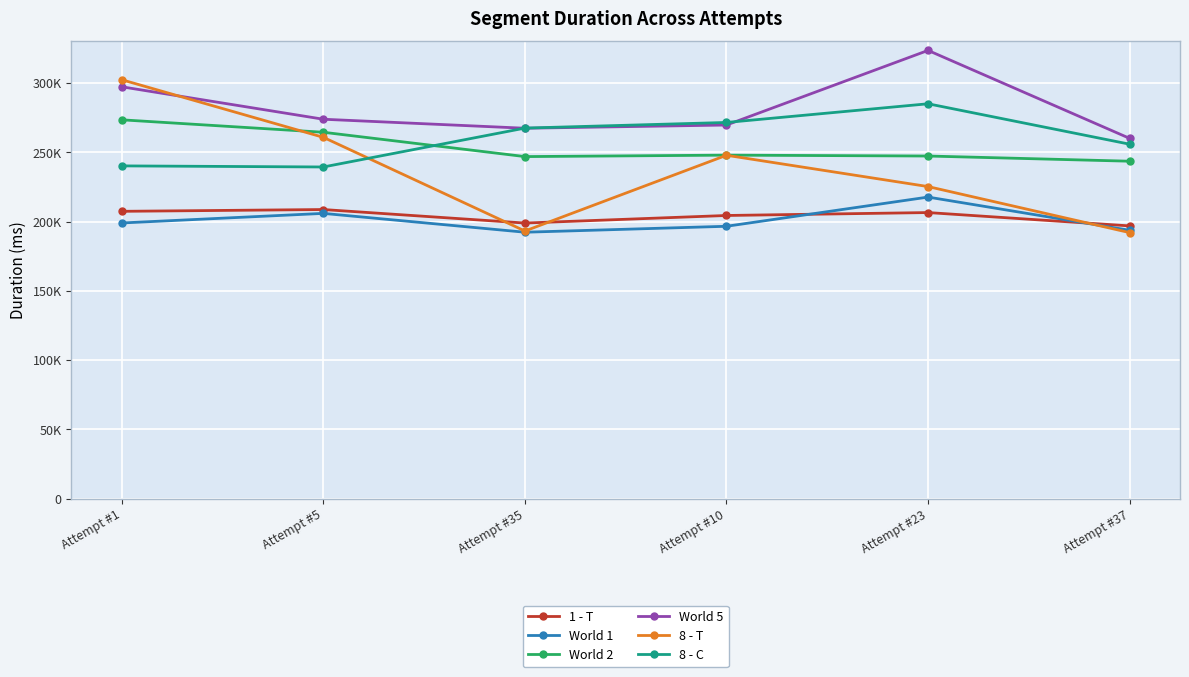

How many interior local peaks does the 1 - T series have?

2